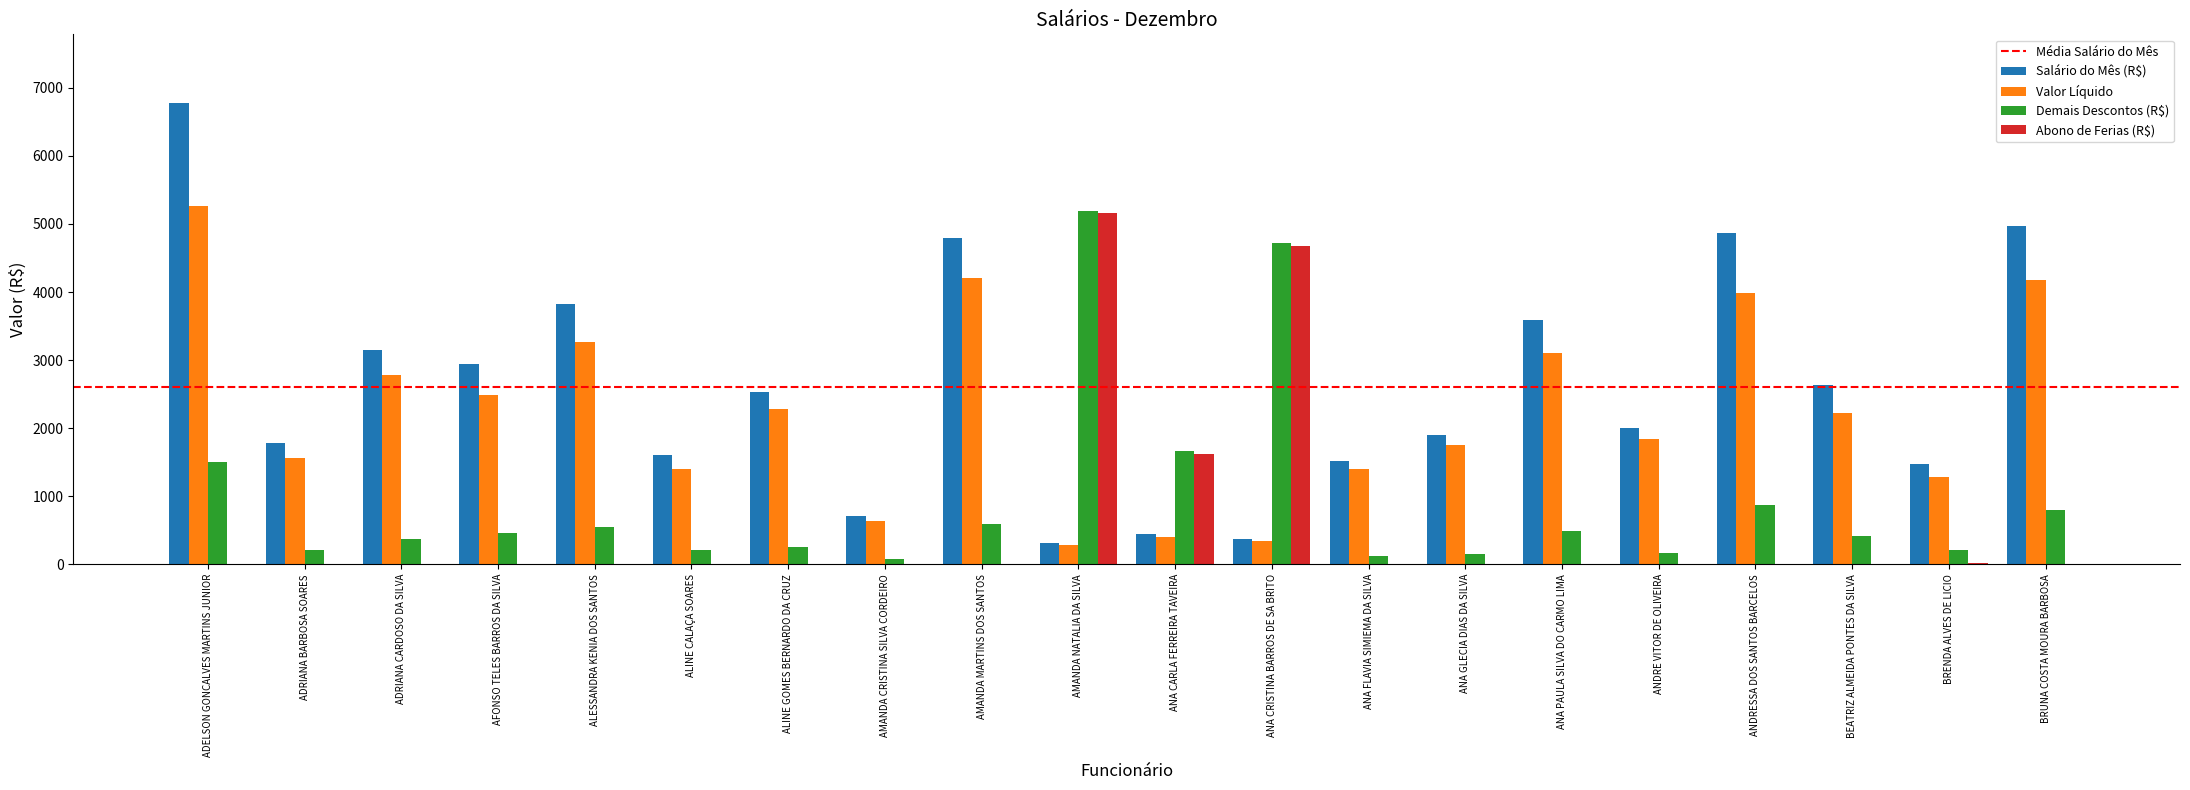

Is the value of Abono de Ferias (R$) at AMANDA NATALIA DA SILVA greater than the value of Valor Líquido at ANA CRISTINA BARROS DE SA BRITO?

Yes